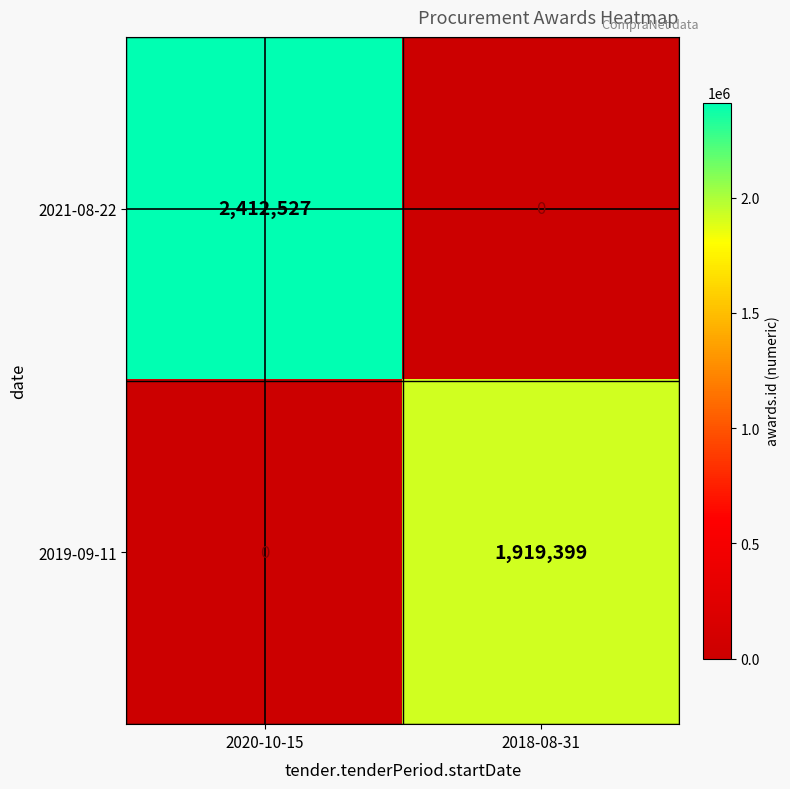

Reading right to left, extract all data points from this chart.

2021-08-22: 0	2412527
2019-09-11: 1919399	0